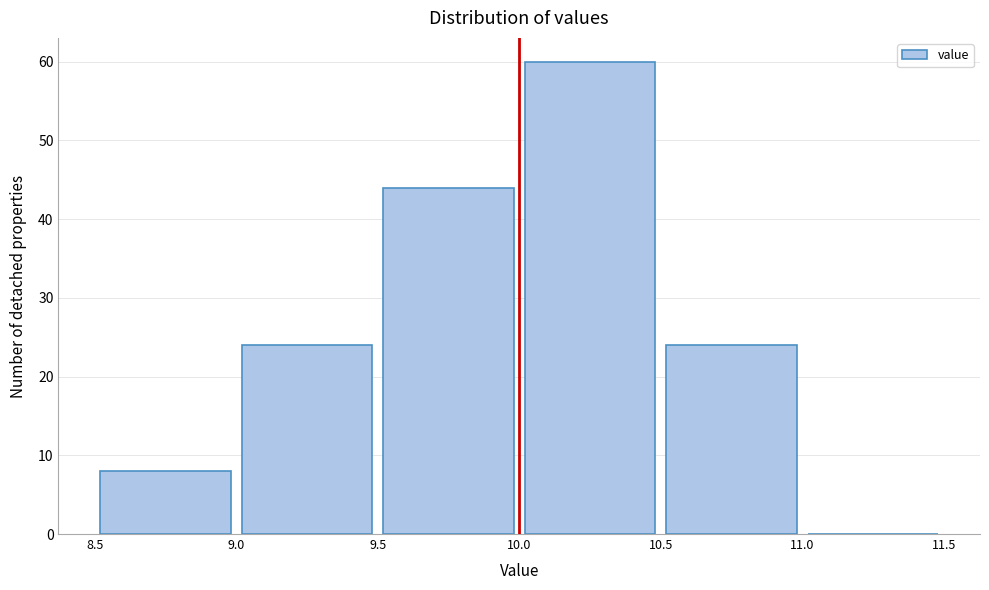

Reading left to right, list every bar in this chart as the range it spans on the x-axis followed by its height. The values are not printed on the chart, so give them approximately, as read against the axis.

8.5 to 9.0: 8
9.0 to 9.5: 24
9.5 to 10.0: 44
10.0 to 10.5: 60
10.5 to 11.0: 24
11.0 to 11.5: 0